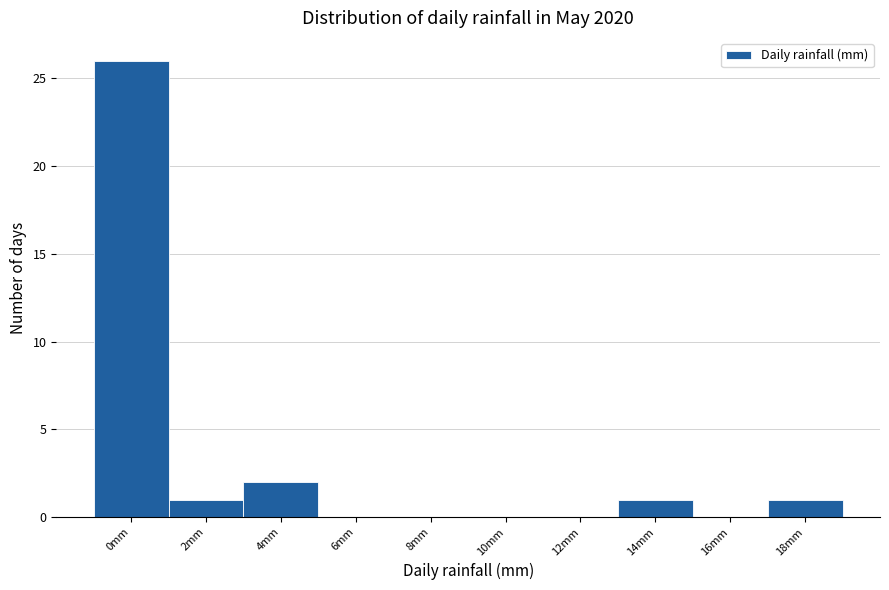

Reading left to right, what are all the values shown in this chart?

0mm=26	2mm=1	4mm=2	6mm=0	8mm=0	10mm=0	12mm=0	14mm=1	16mm=0	18mm=1